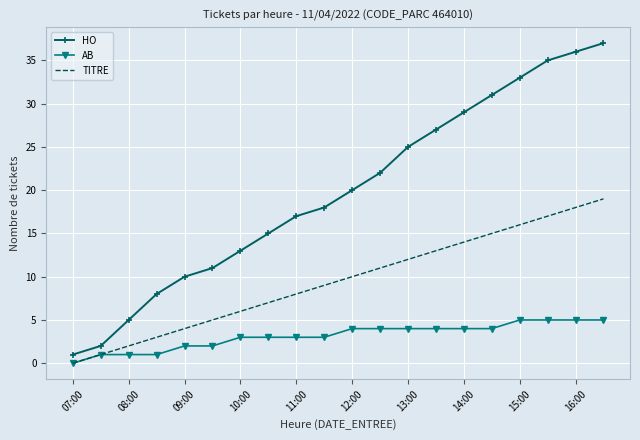

Which series has the largest range (max minus min)?

HO